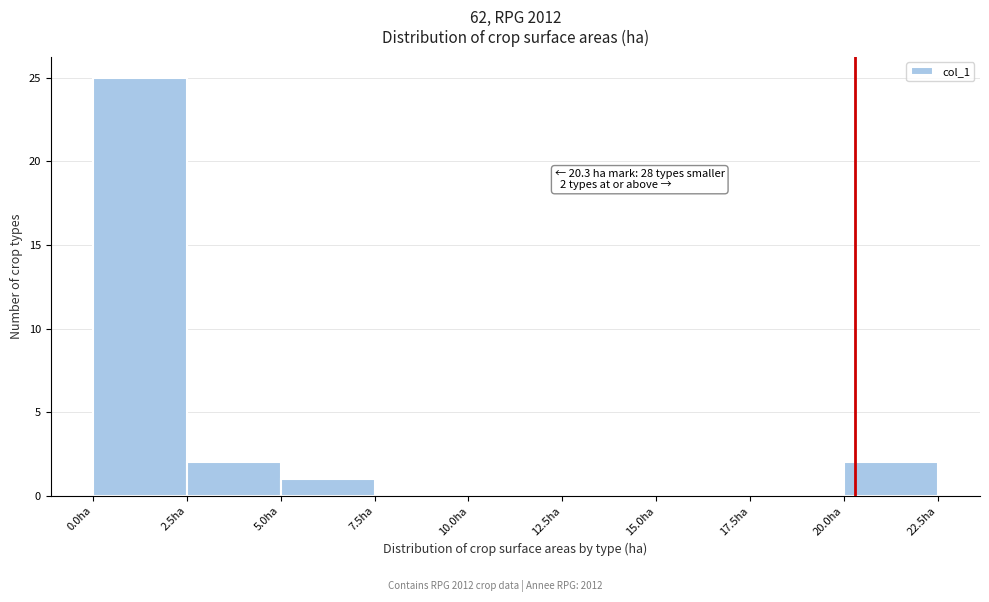

Which range on the x-axis has the tallest bar?

0.0 to 2.5